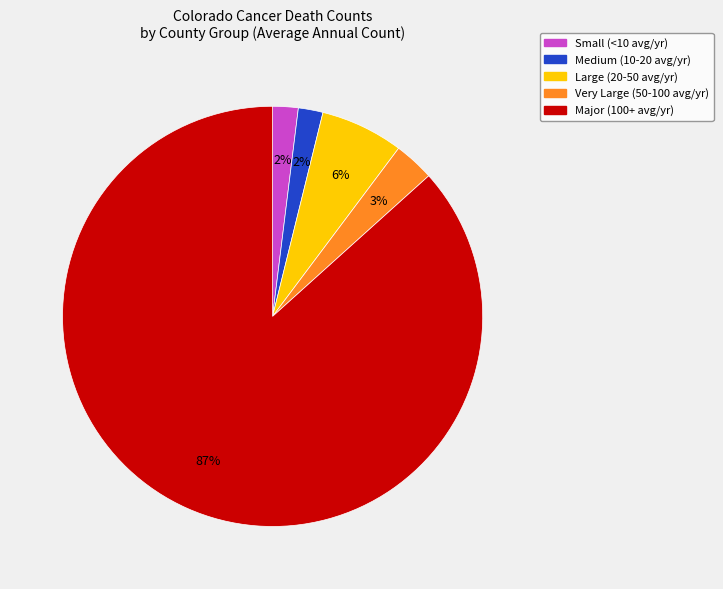

Which slice is the largest?

Major (100+ avg/yr)